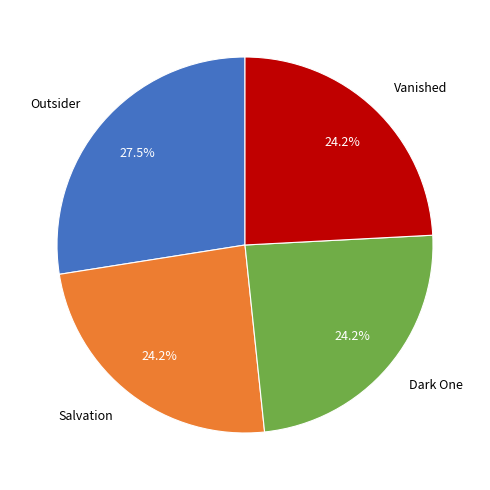

Which has a higher value, Outsider or Salvation?

Outsider